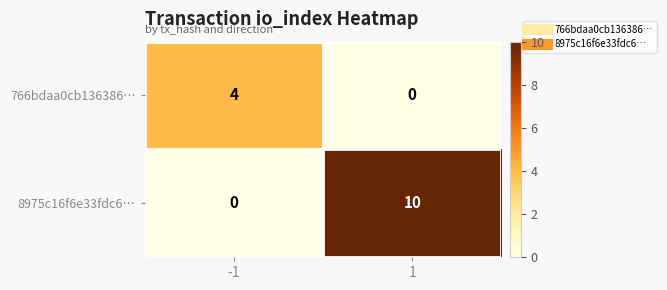

At which category is the sum across all series the highest?

1